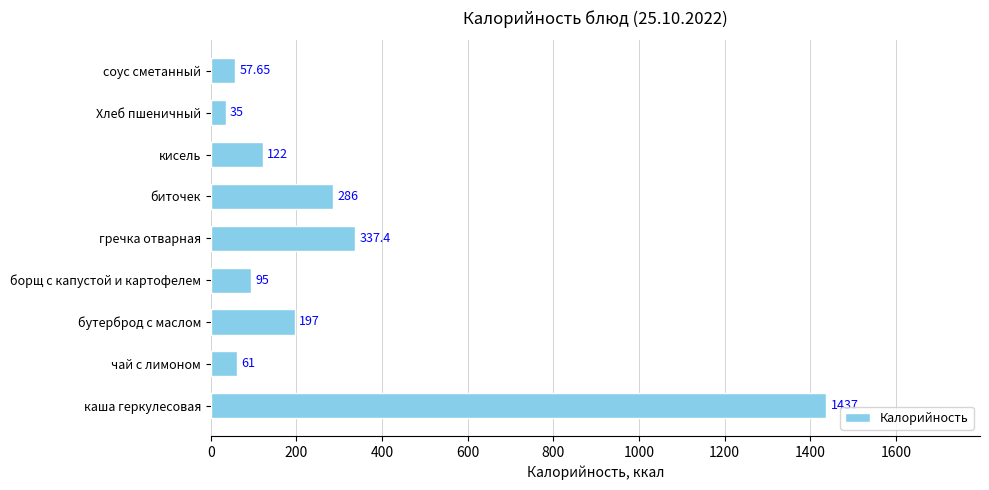

Rank the categories by value from lowest to highest.

Хлеб пшеничный, соус сметанный, чай с лимоном, борщ с капустой и картофелем, кисель, бутерброд с маслом, биточек, гречка отварная, каша геркулесовая